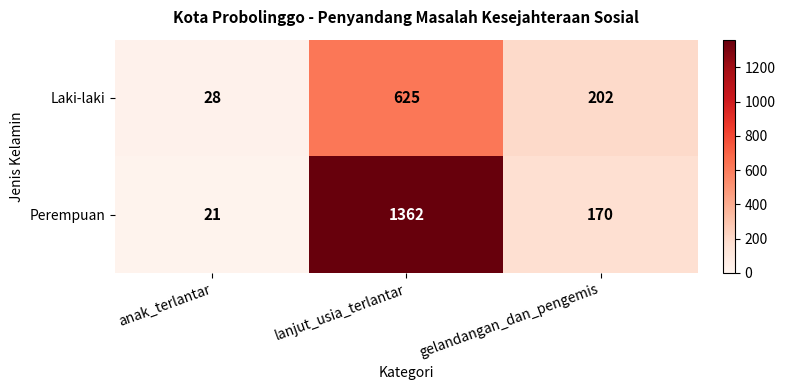

What is the difference between the highest and lowest values at lanjut_usia_terlantar?

737